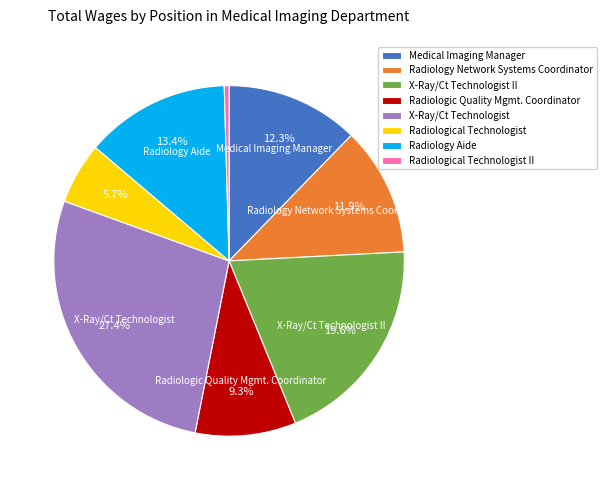

Which slice is the largest?

X-Ray/Ct Technologist